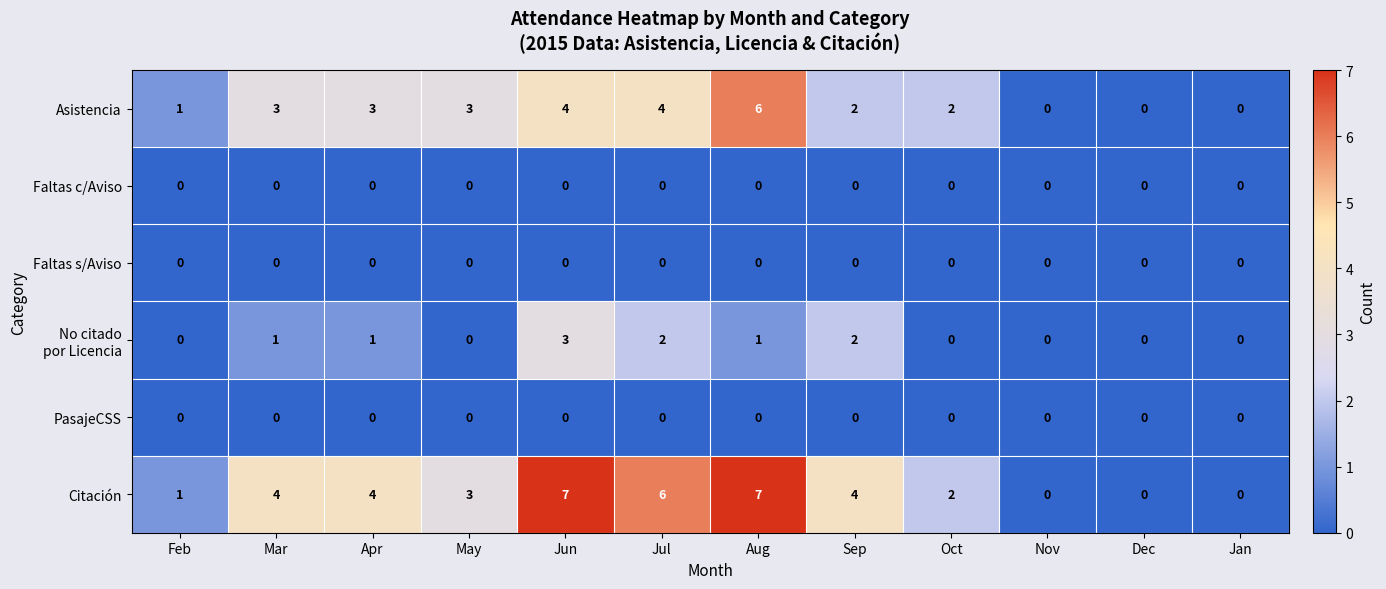

Count the number of categories in the chart.

12